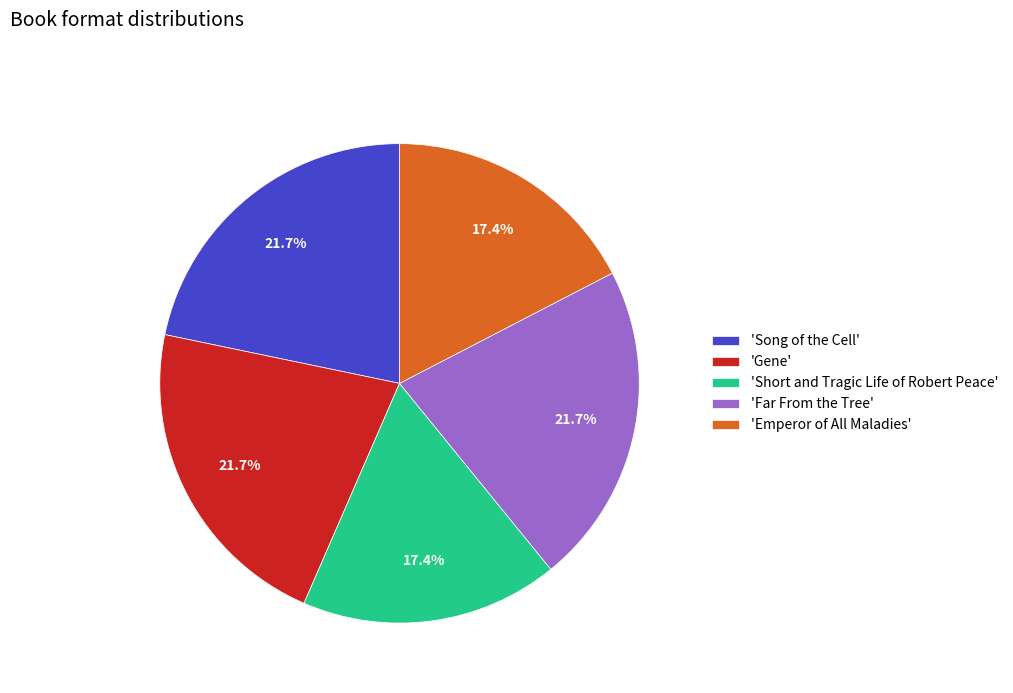

Which has a higher value, 'Song of the Cell' or 'Short and Tragic Life of Robert Peace'?

'Song of the Cell'